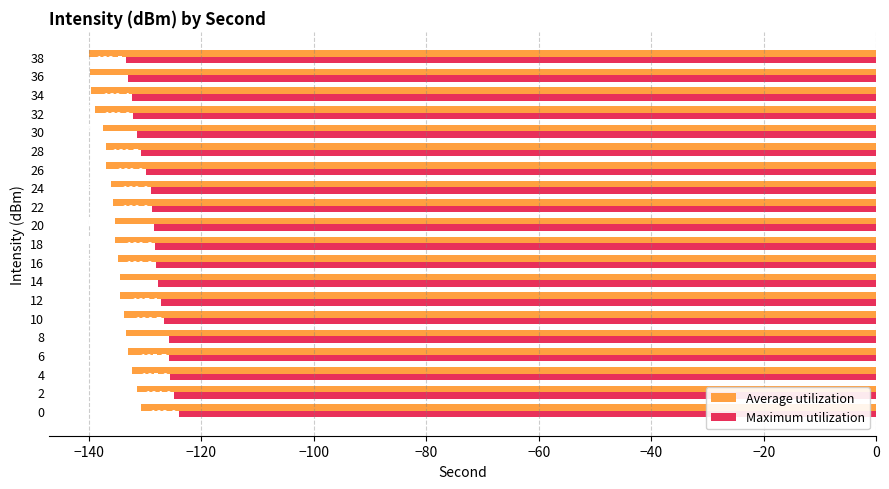

What is the spread (max minus min) of values at 38?

6.6